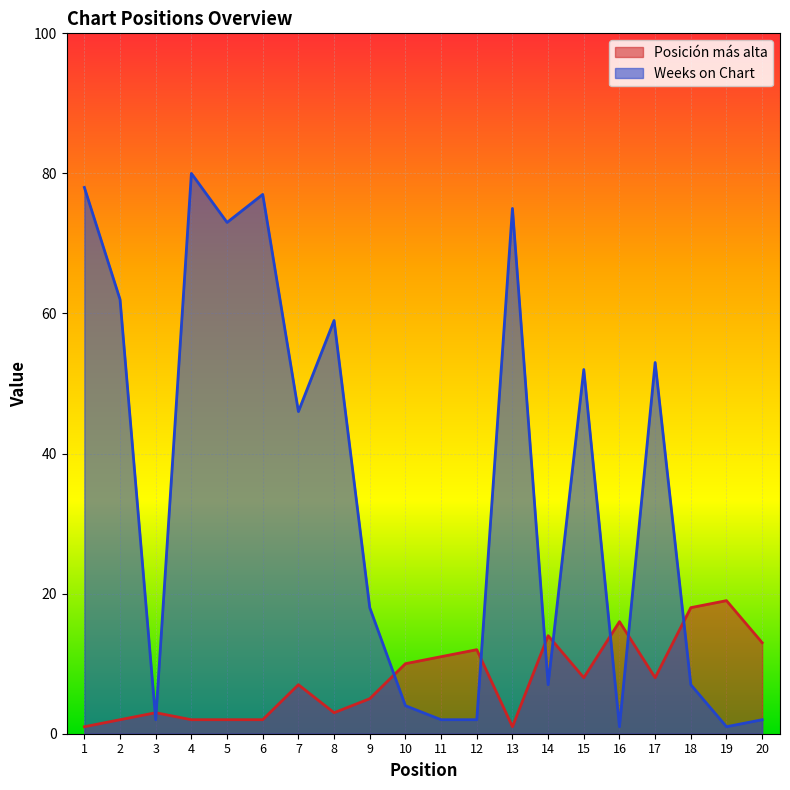

How many lines are shown in the chart?

2